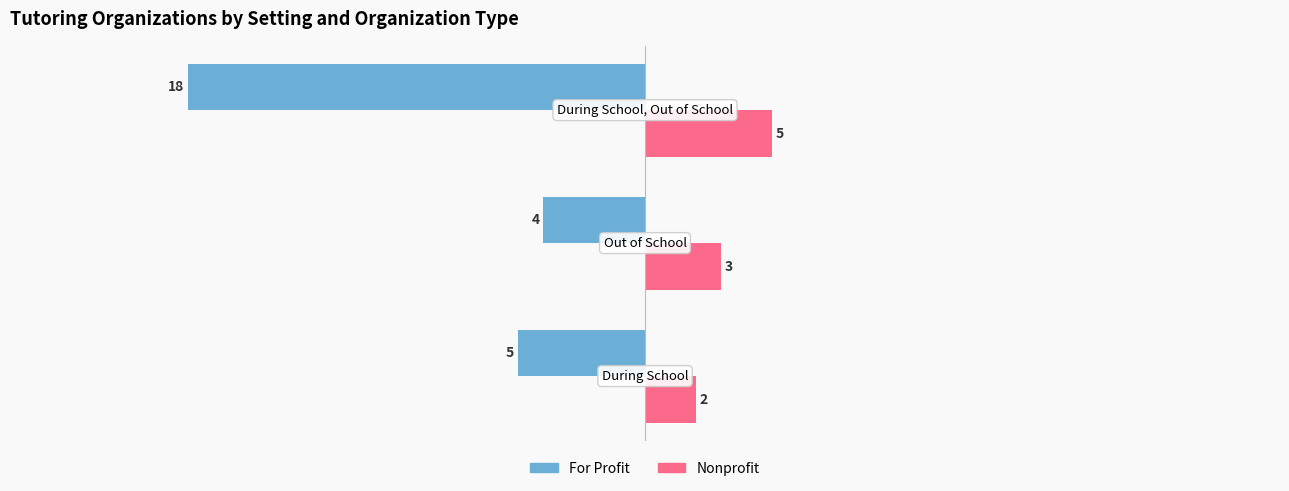

Count the Nonprofit values in the range 2 to 5.

3